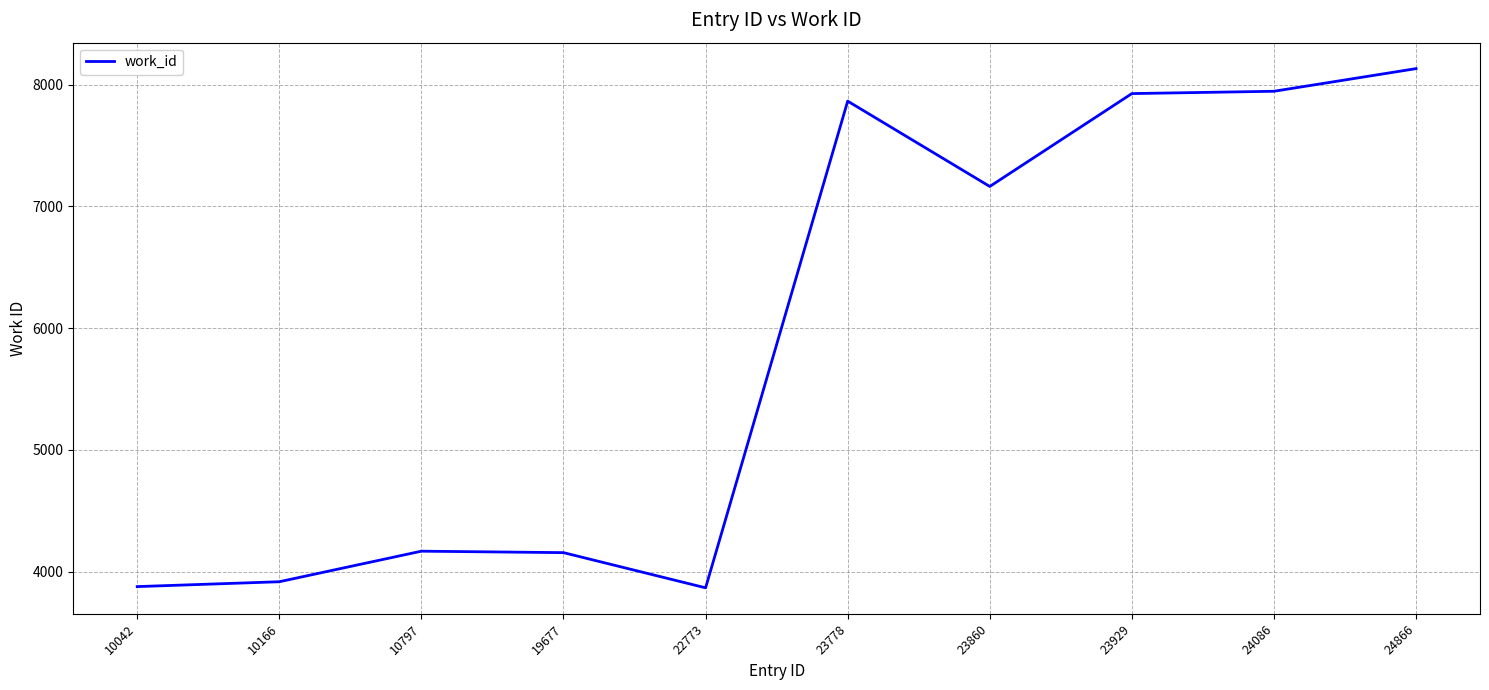

What is the difference between the second highest and minimum values?

4079